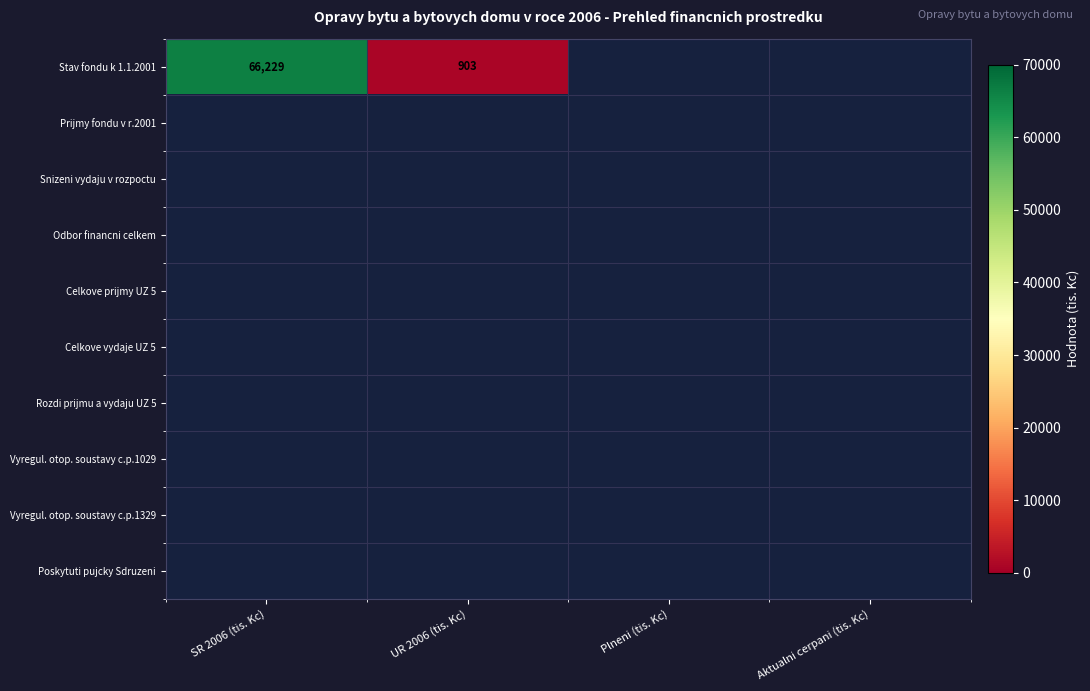

Which has a higher value, Plneni (tis. Kc) or Aktualni cerpani (tis. Kc)?

Aktualni cerpani (tis. Kc)